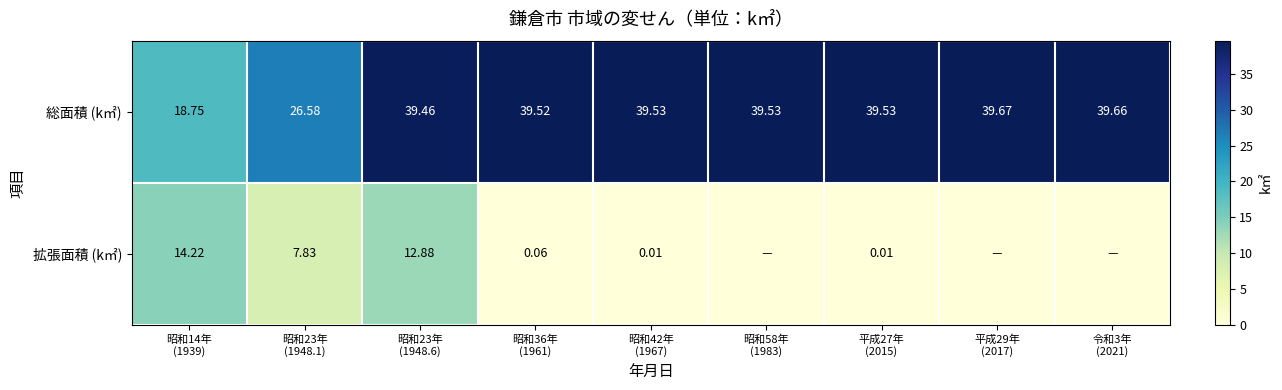

At which category is the sum across all series the highest?

昭和23年
(1948.6)